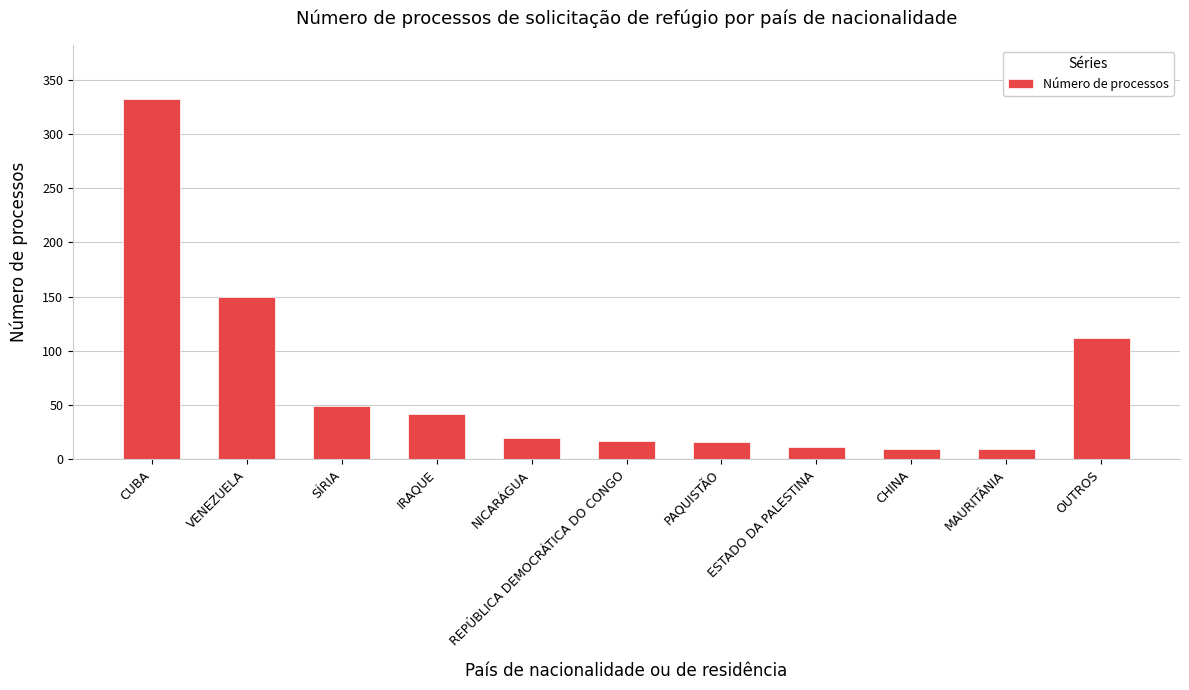

What is the value of the 10th bar from the left?

10